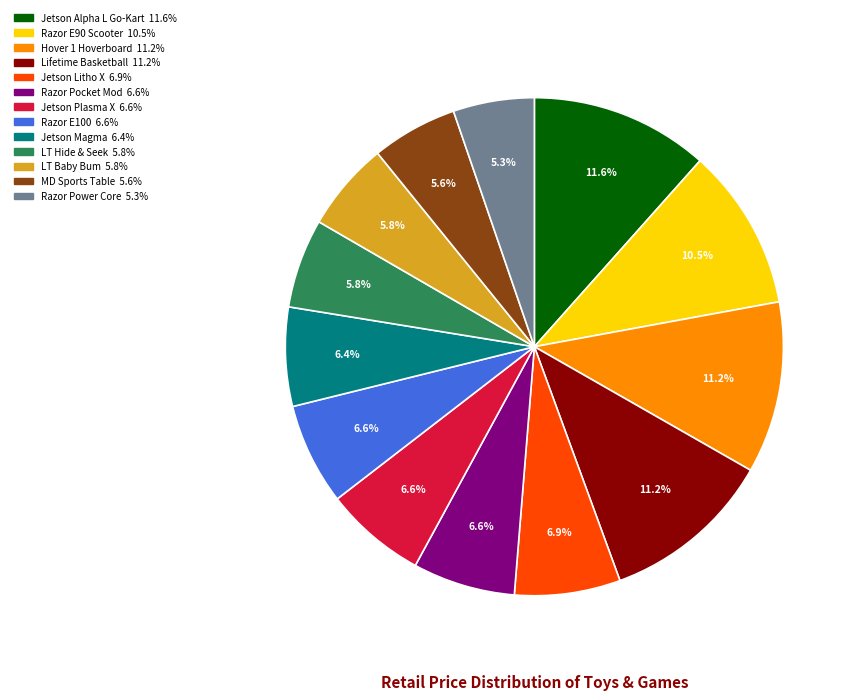

Is there any slice that represents more than half of the pie?

No